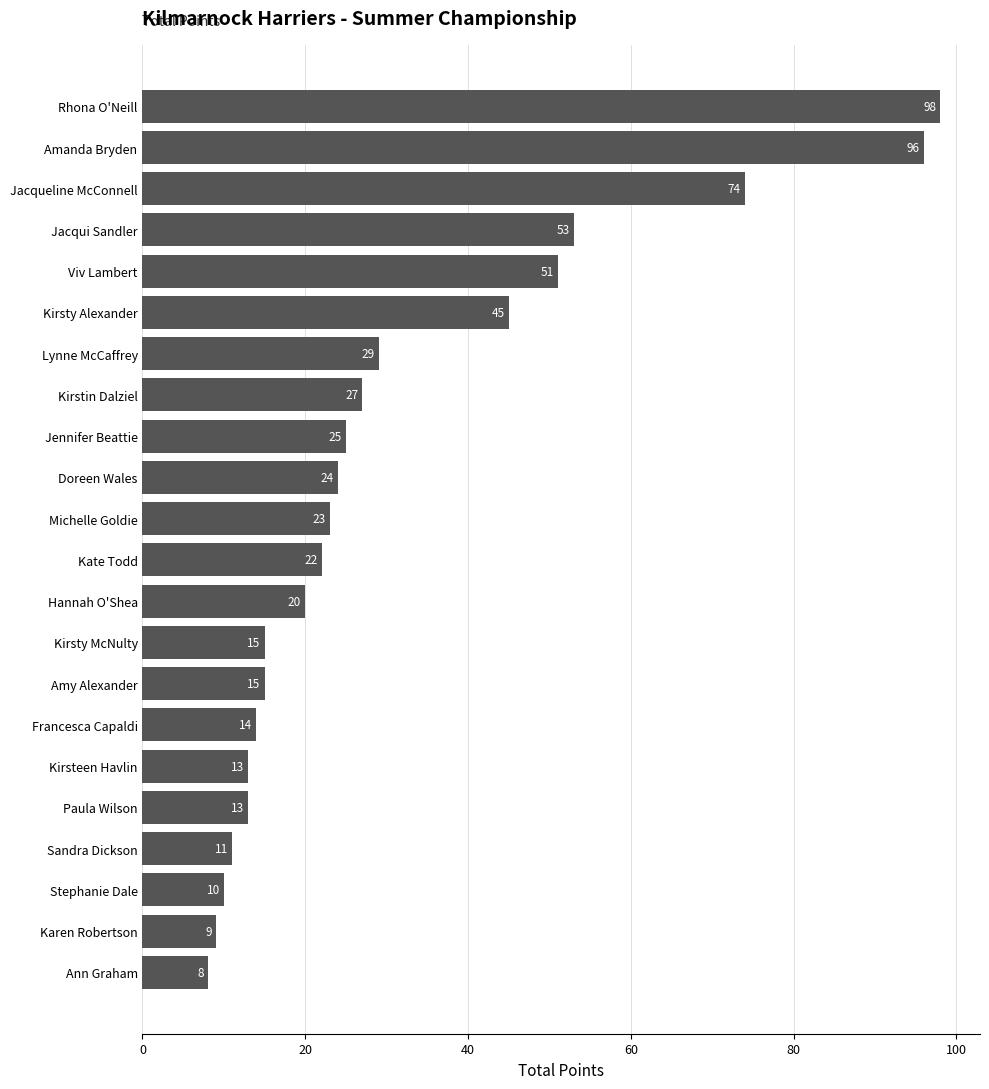

What is the approximate value at Doreen Wales, to the nearest 5?

25